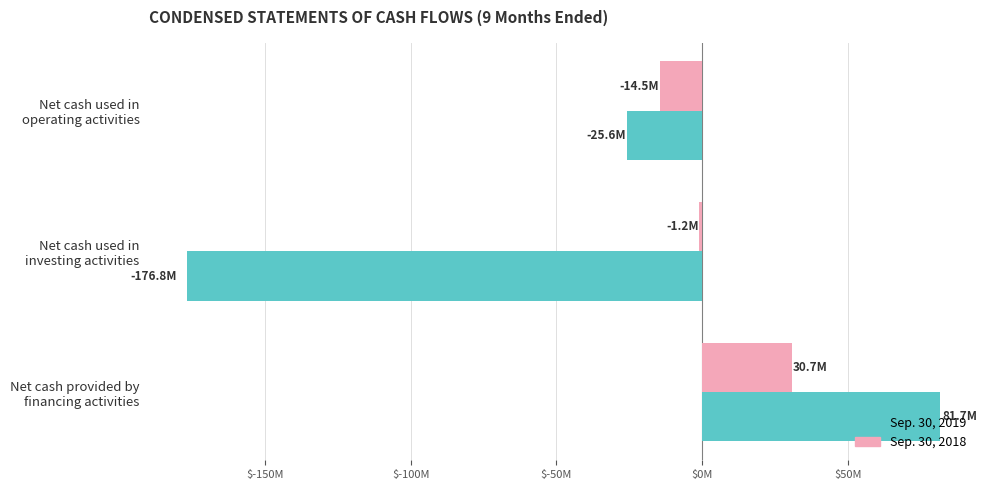

At which category does the chart reach its minimum across all series?

Net cash used in
investing activities